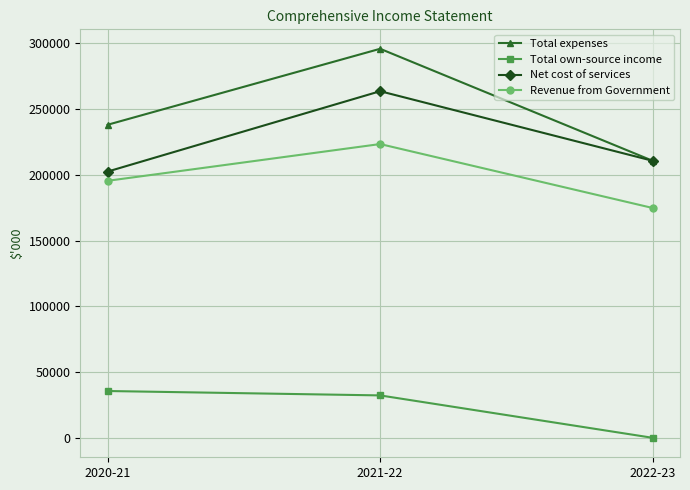

At which category does the chart reach its minimum across all series?

2022-23